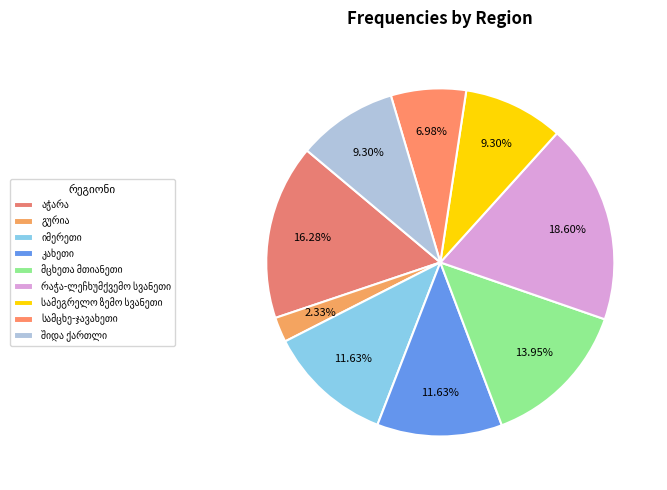

To the nearest percent, what is the average slice percentage?

11%